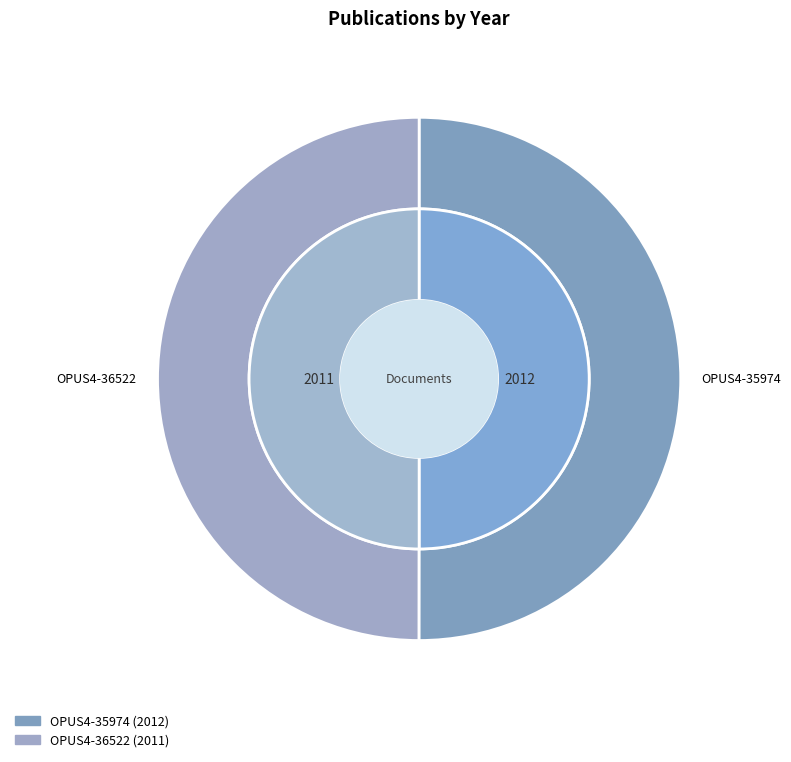

Combined, what portion of the pie is OPUS4-35974 and OPUS4-36522?

100.0%